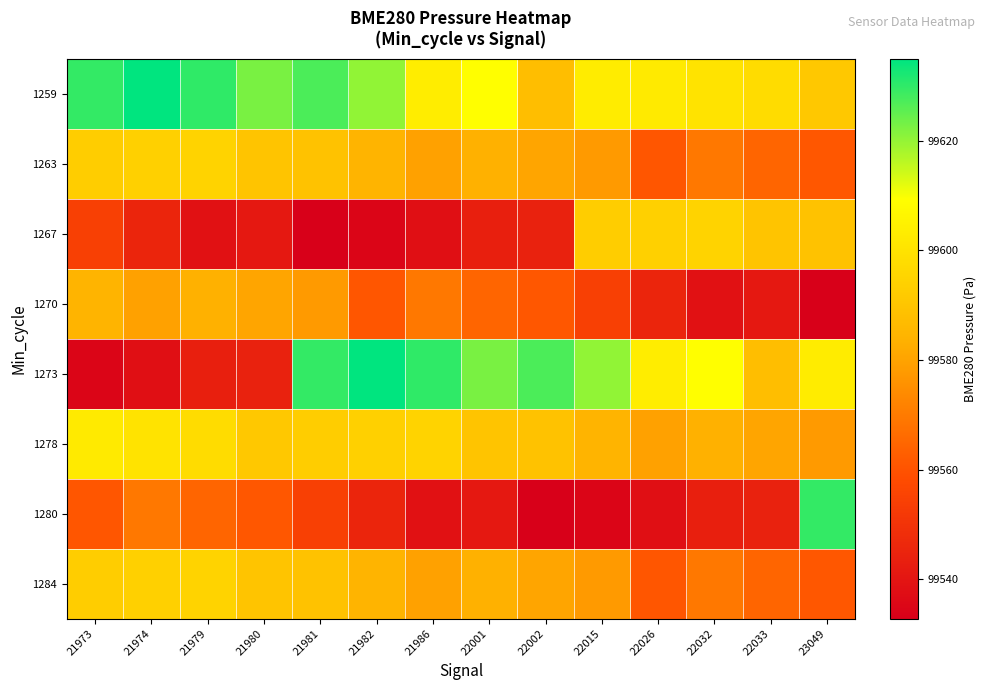

How many categories are shown in the chart?

14